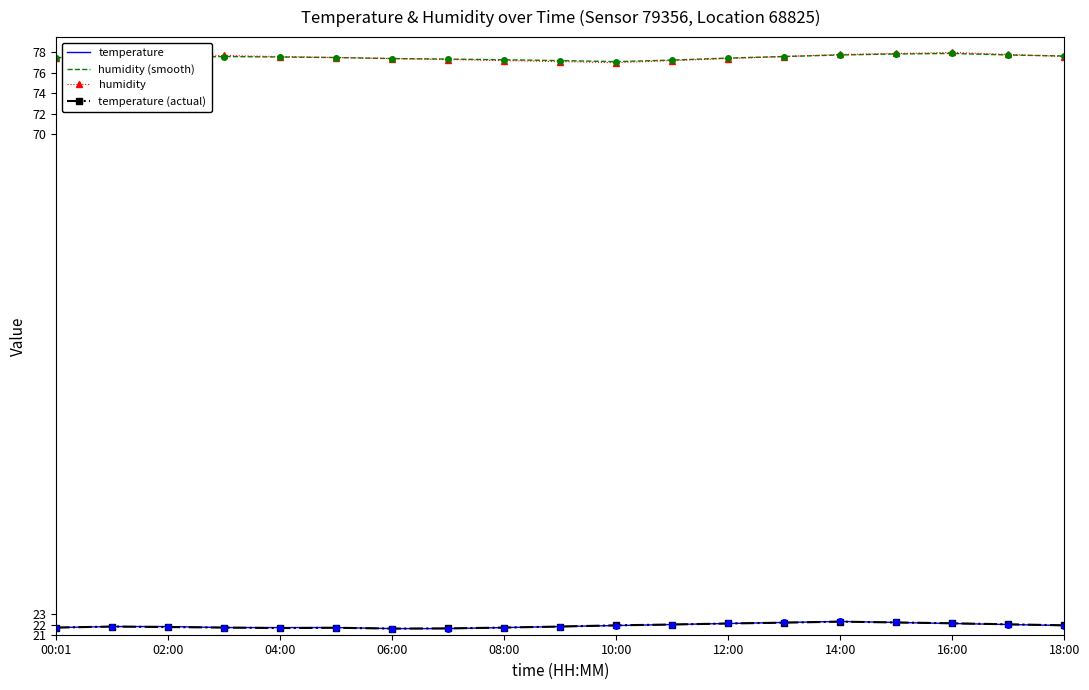

True or false: temperature and humidity (smooth) cross at least once.

False